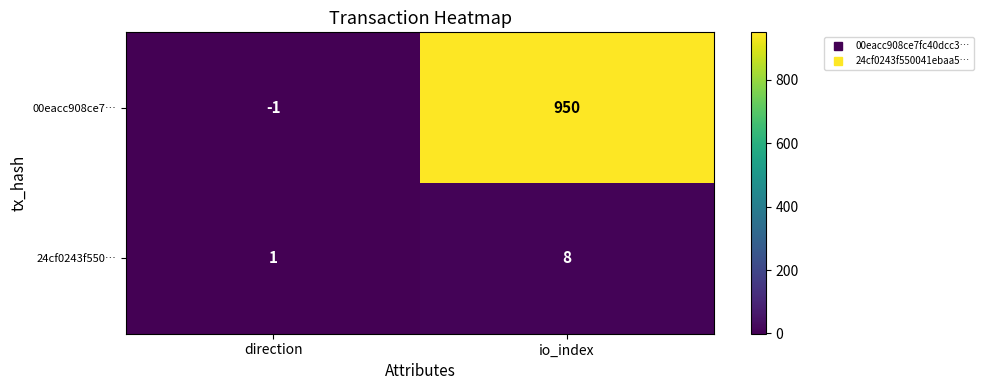

List the series in order of their overall mean, highest first.

00eacc908ce7…, 24cf0243f550…